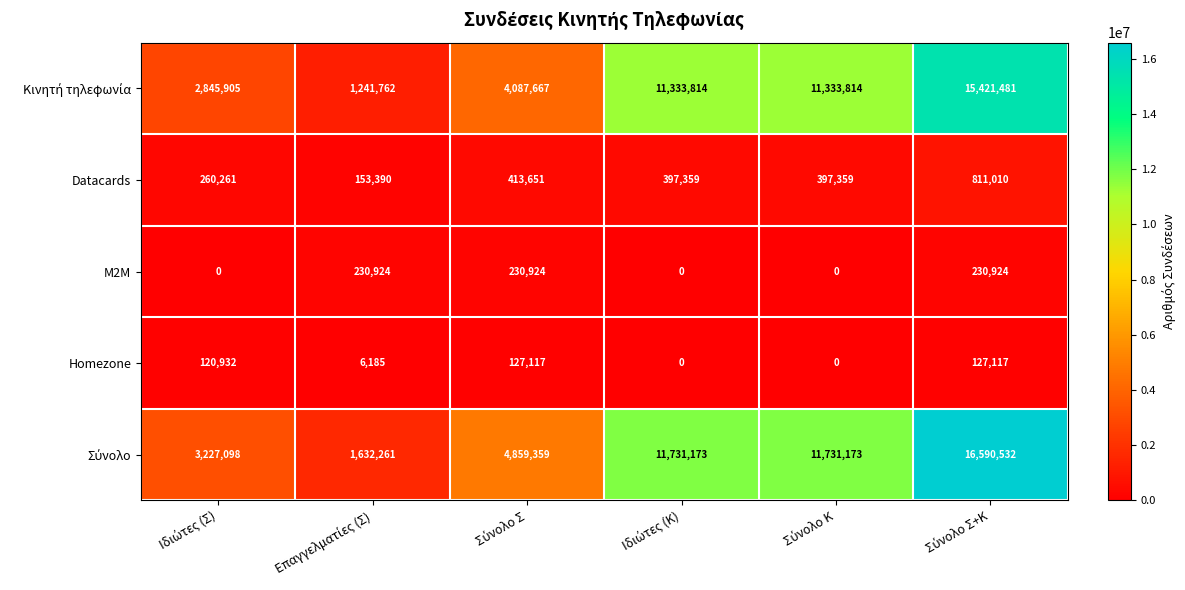

What is the difference between the maximum and minimum values in the Datacards series?

657620